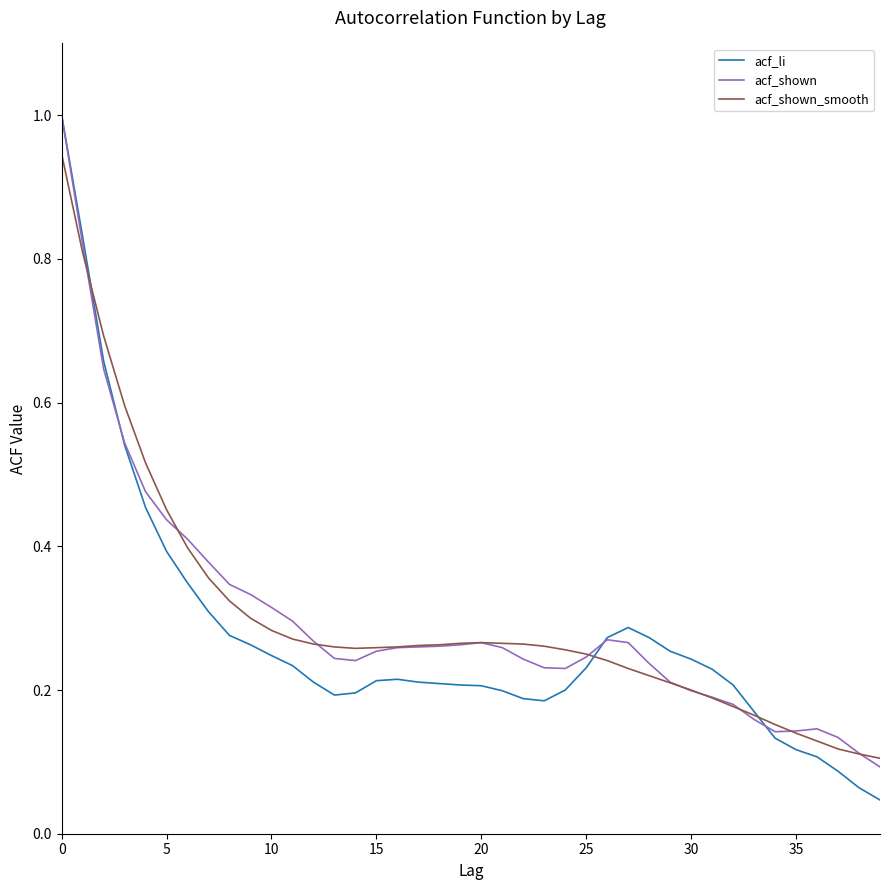

Which series has the largest range (max minus min)?

acf_li